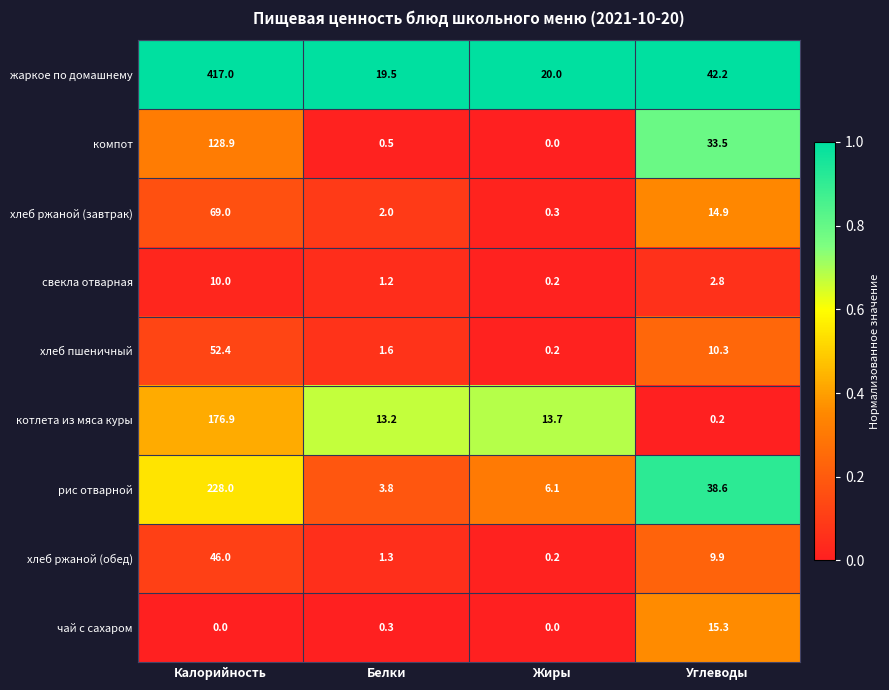

At which label is компот closest to 64?

Углеводы